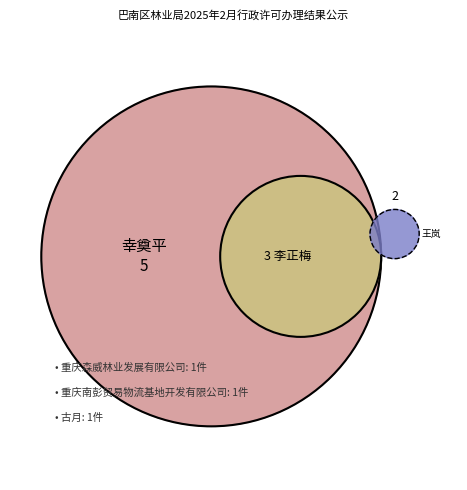

Does any single category account for the majority?

No